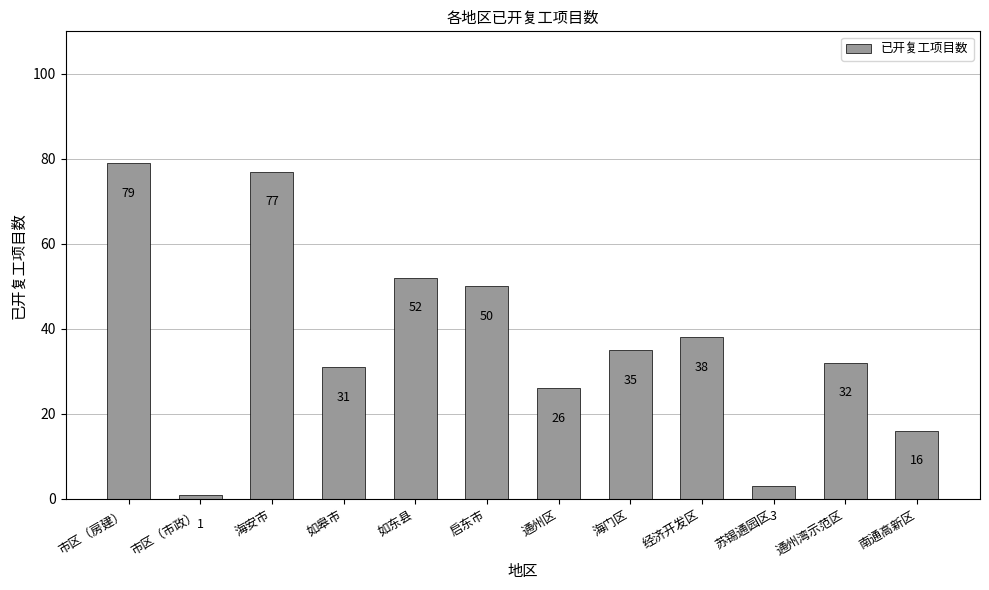

What is the label of the 11th bar from the left?

通州湾示范区